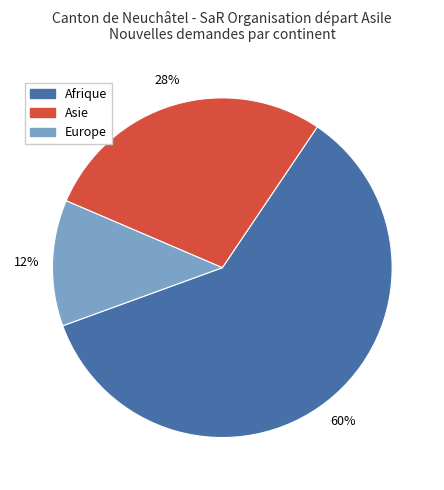

To the nearest percent, what is the difference between the largest and smallest slice percentages?

48%